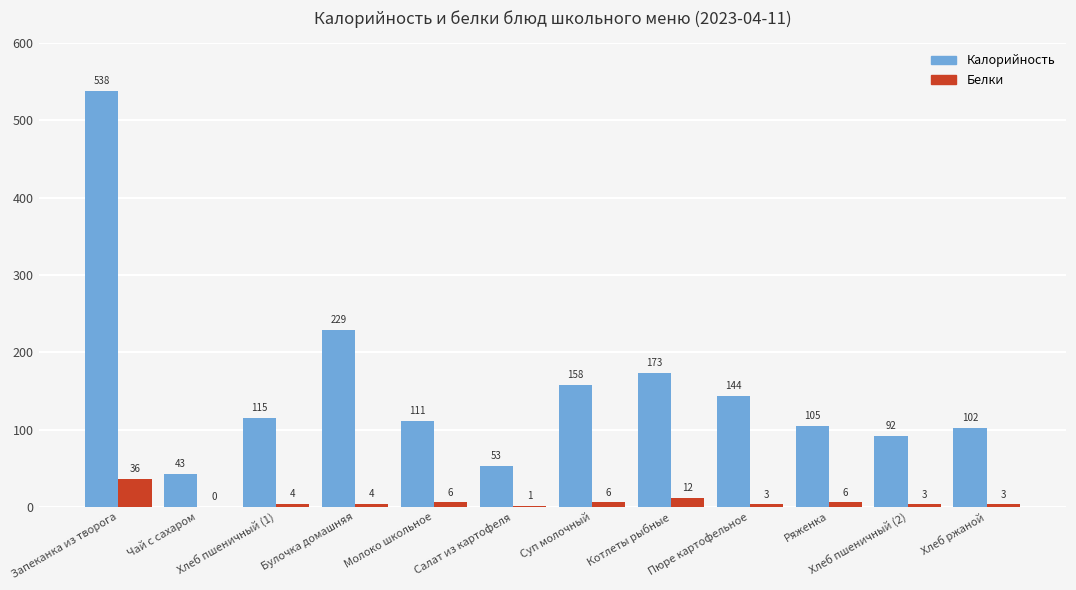

What value does the Калорийность series have at Хлеб пшеничный (1)?

115.0